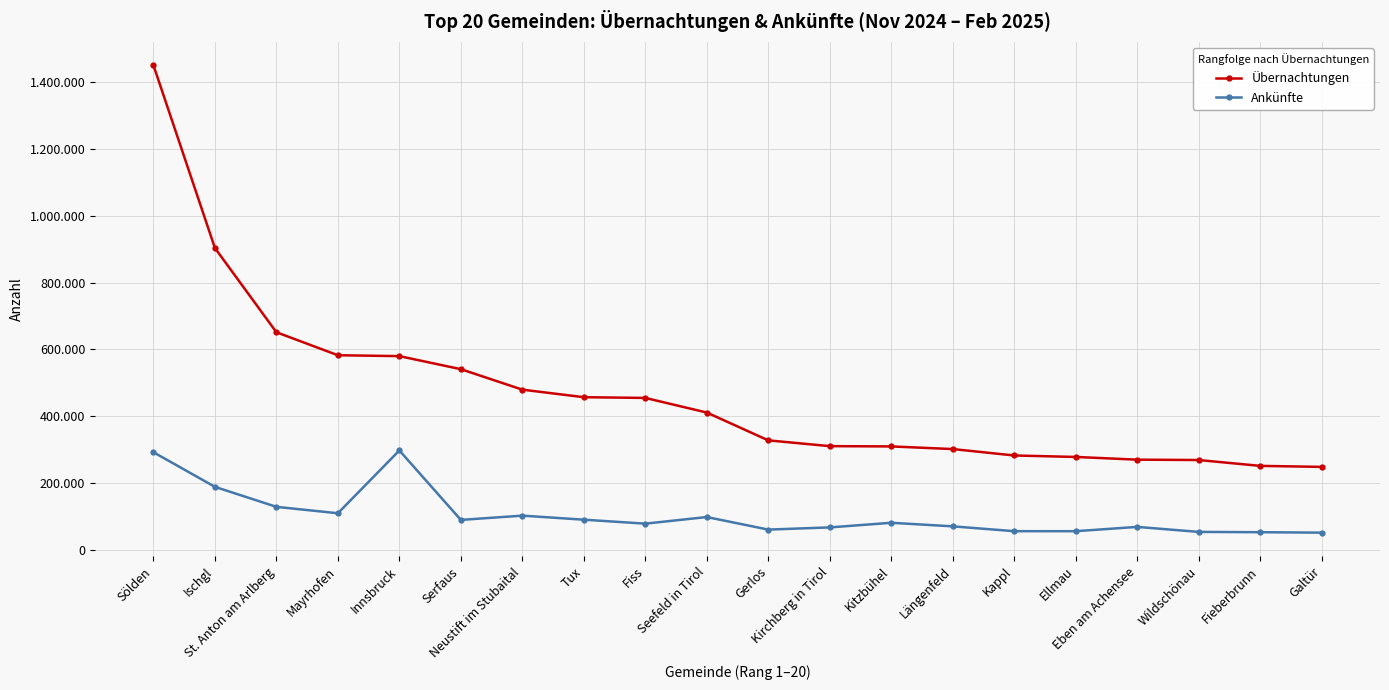

List the series in order of their peak value, lowest first.

Ankünfte, Übernachtungen